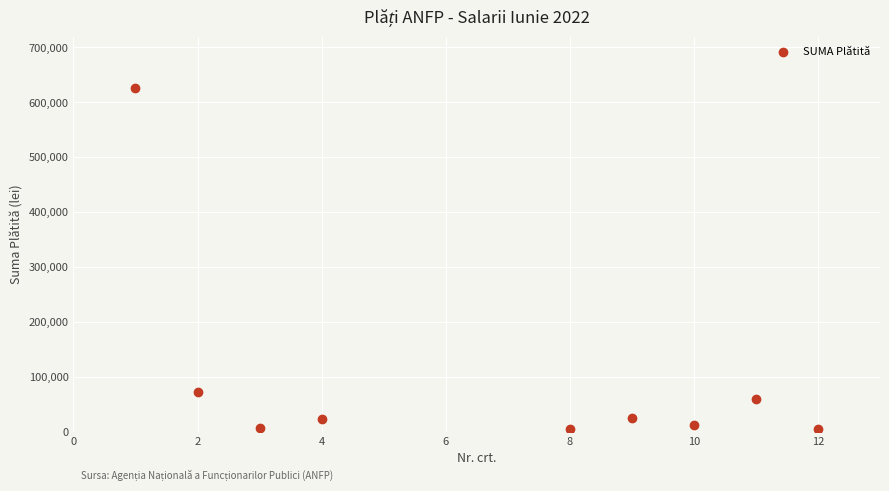

What Y value in the scatter plot is closest to 315076?

71114